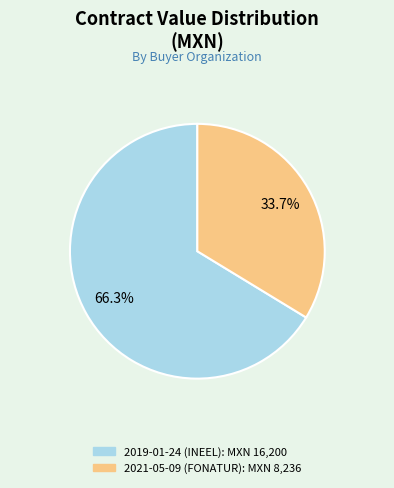

What is the ratio of the value at 2021-05-09 (FONATUR) to the value at 2019-01-24 (INEEL)?

0.5